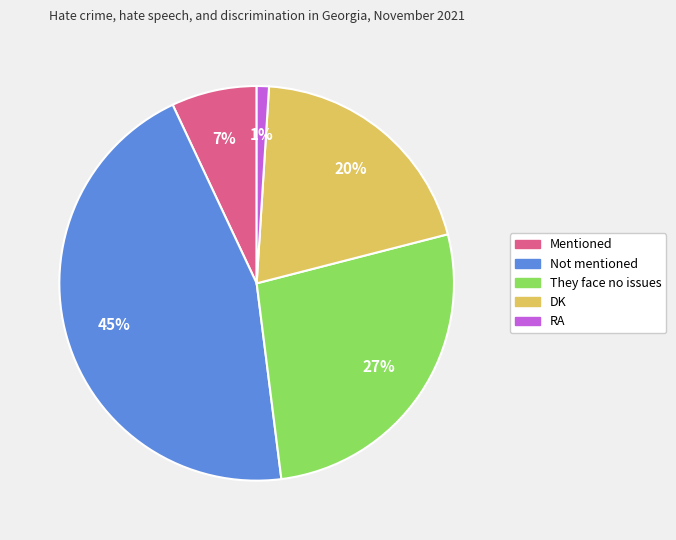

Is there any slice that represents more than half of the pie?

No